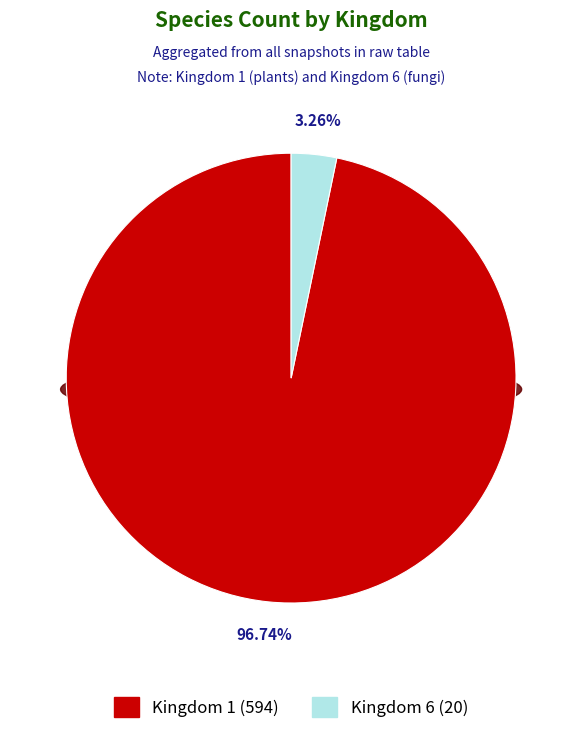

The 1 slice represents 97% of the pie. True or false?

True